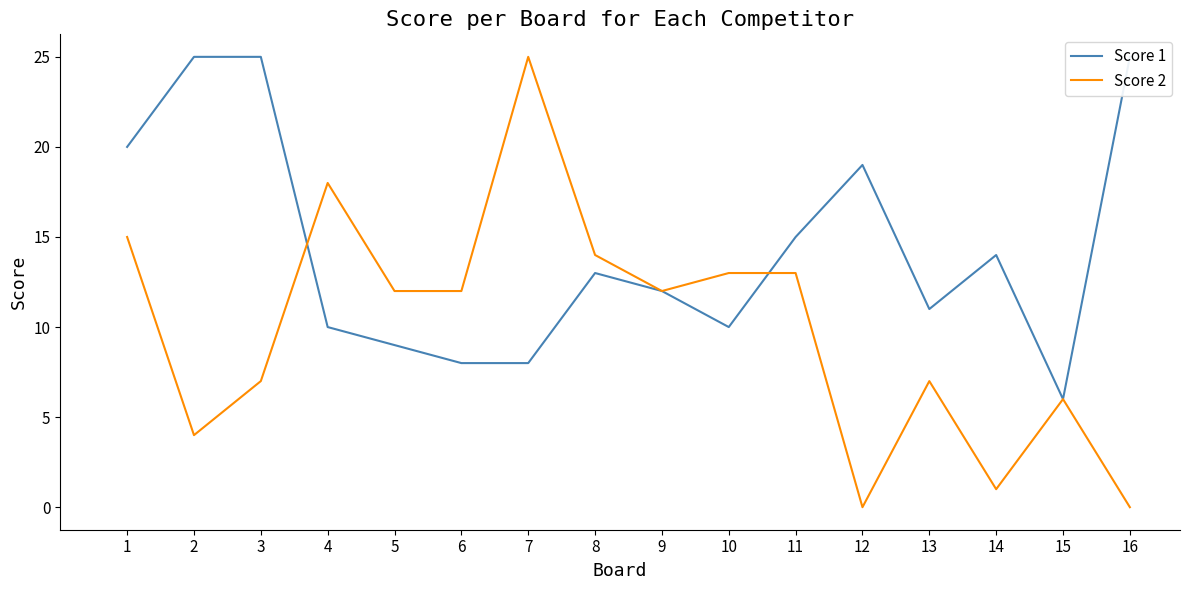

What is the maximum value shown in the chart?

25